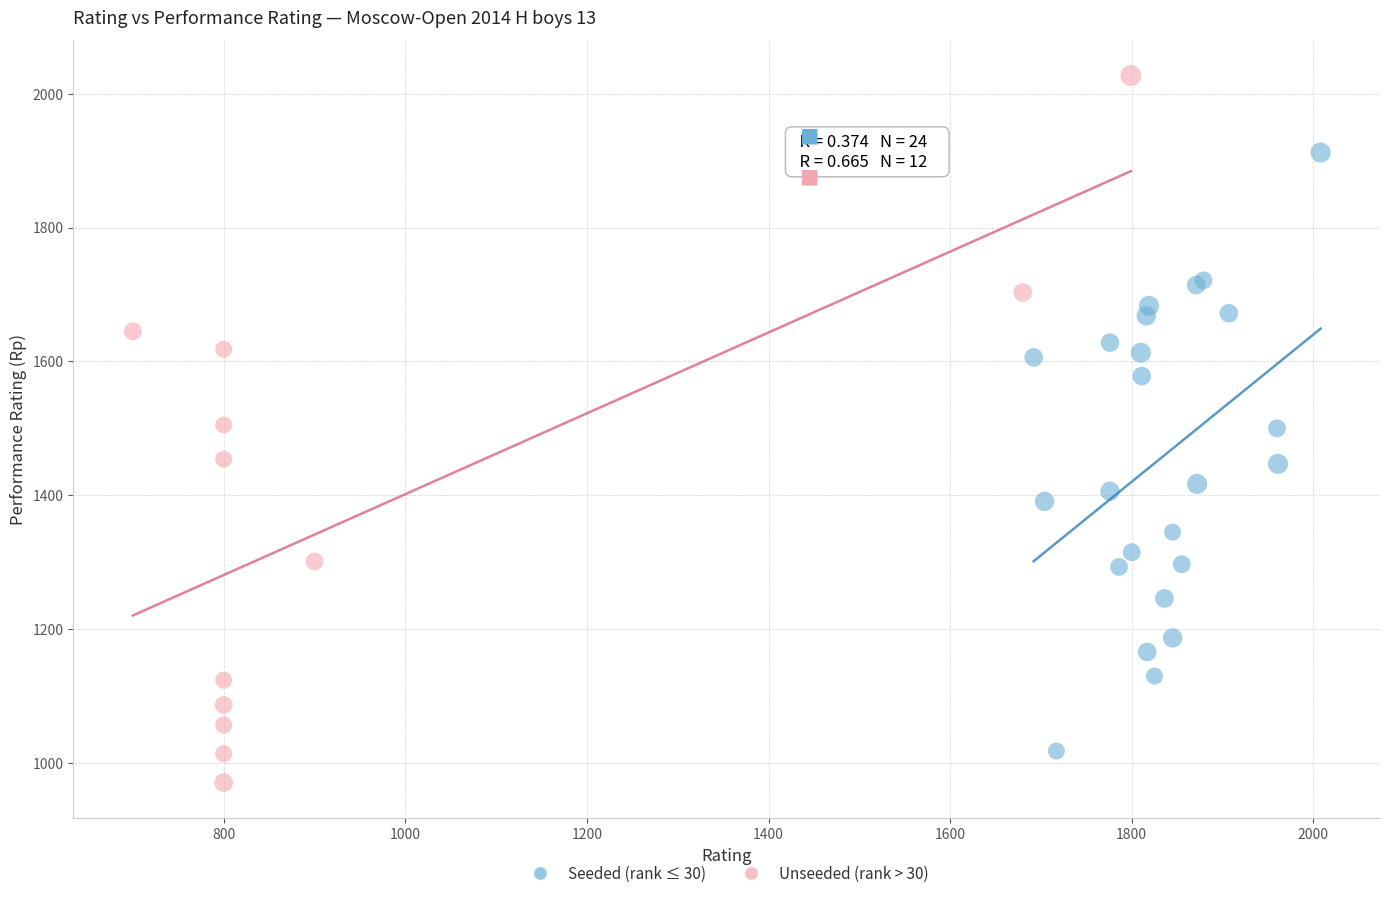

What are all the series names shown in the legend?

Seeded (rank ≤ 30), Unseeded (rank > 30)